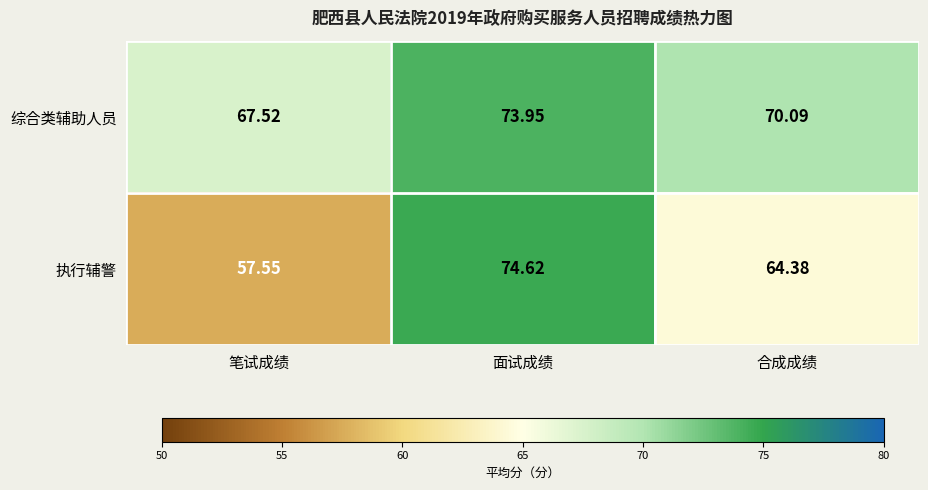

At which label does 执行辅警 reach its minimum?

笔试成绩